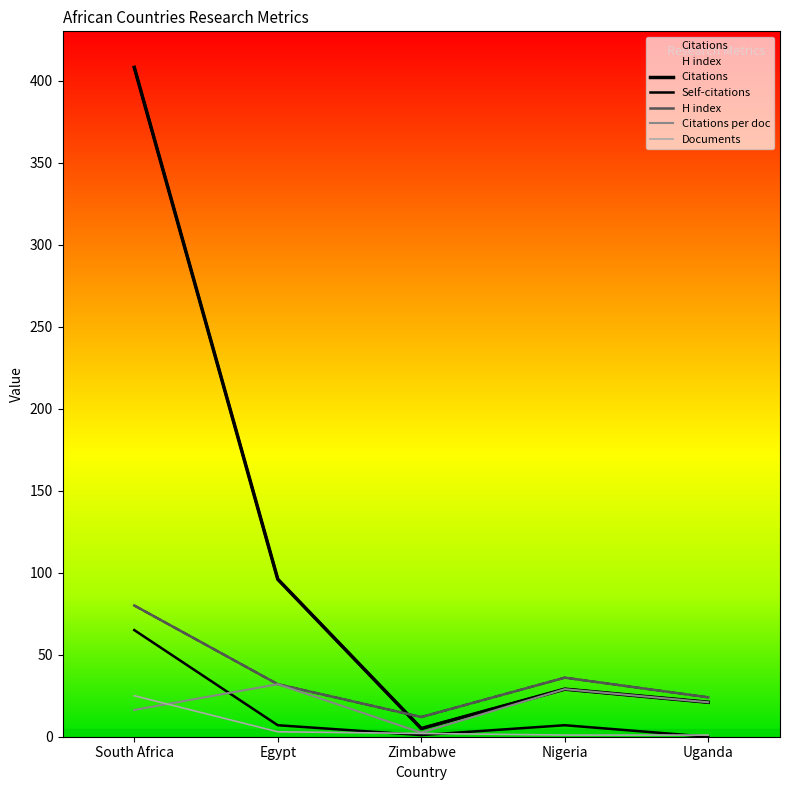

What is the approximate value of Citations per document at South Africa?

16.3